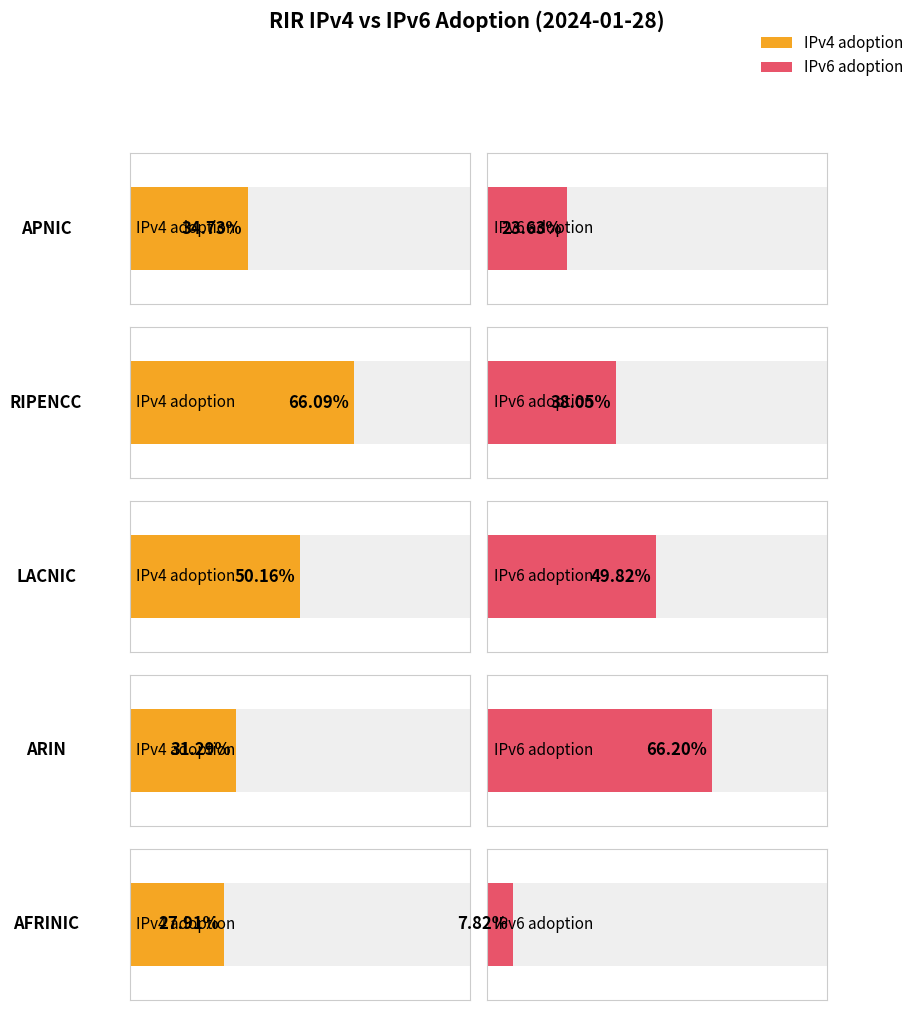

At which label is IPv4 adoption closest to 0?

afrinic